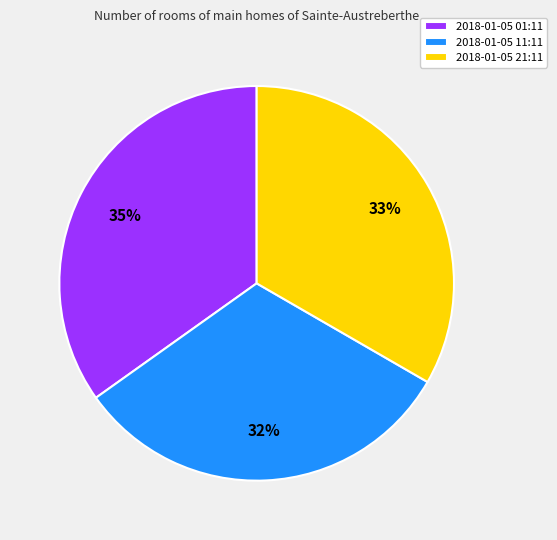

Is there a majority slice in this chart?

No